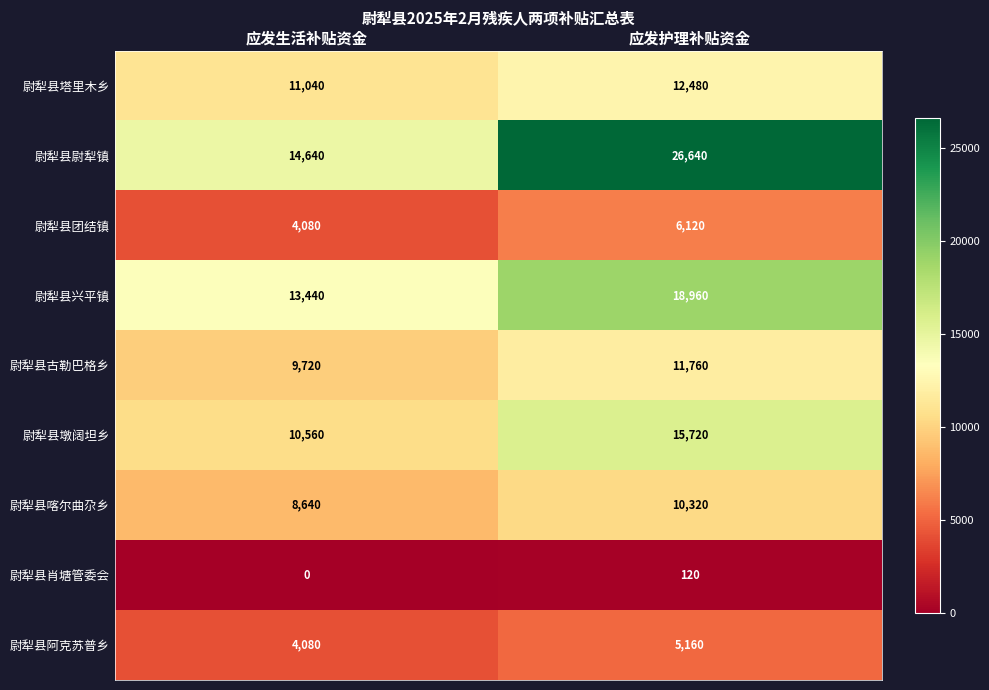

Reading left to right, what are all the values shown in this chart?

尉犁县塔里木乡: 11040	12480
尉犁县尉犁镇: 14640	26640
尉犁县团结镇: 4080	6120
尉犁县兴平镇: 13440	18960
尉犁县古勒巴格乡: 9720	11760
尉犁县墩阔坦乡: 10560	15720
尉犁县喀尔曲尕乡: 8640	10320
尉犁县肖塘管委会: 0	120
尉犁县阿克苏普乡: 4080	5160